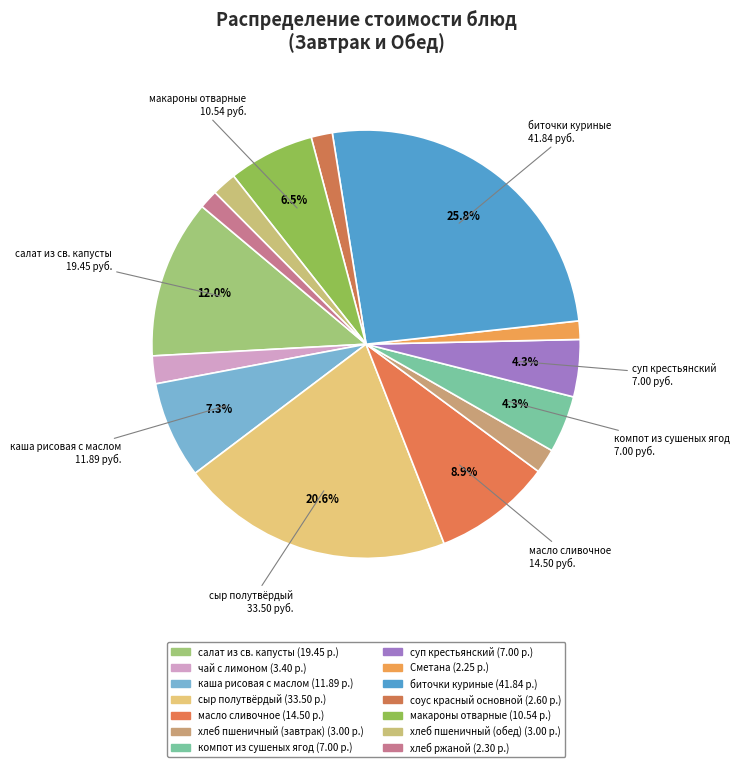

What portion of the pie excludes масло сливочное?

91.1%